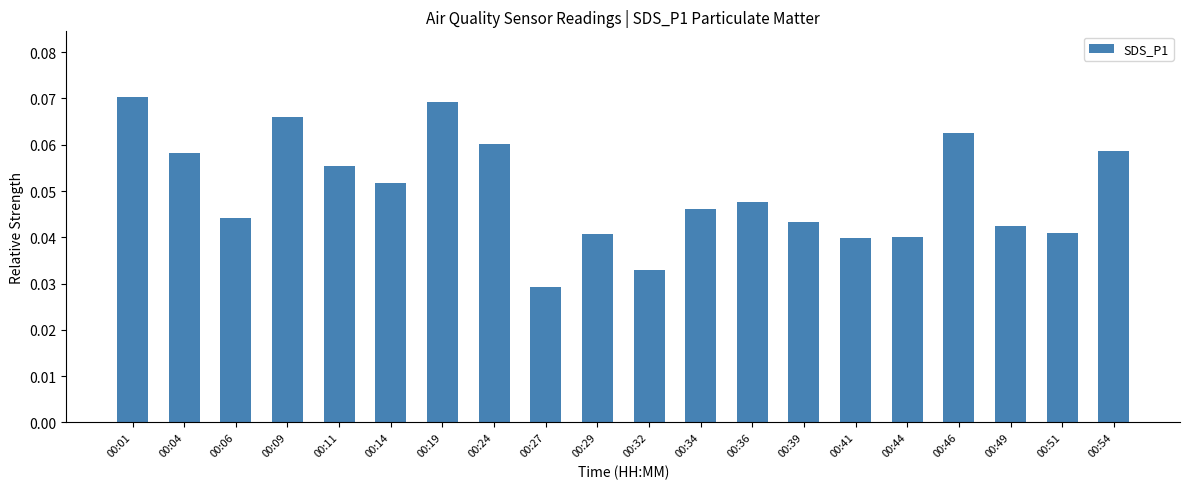

How many distinct data groups are displayed?

1